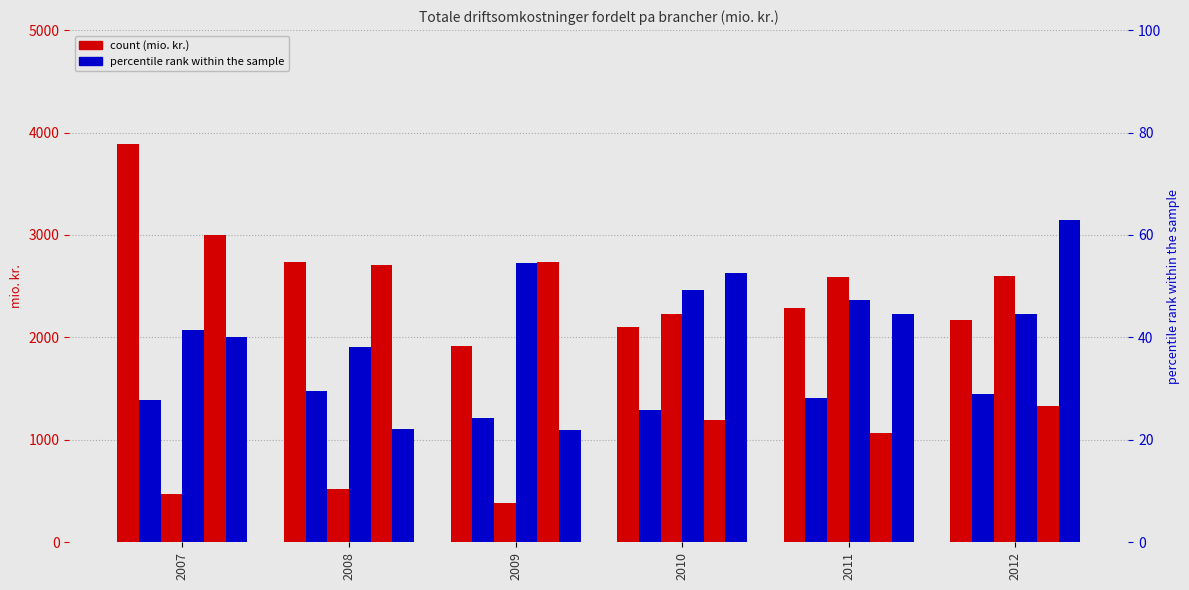

Reading left to right, transcribe all the data shown in this chart.

Torske- og fladfisk: 3887.9	2739.9	1912.3	2100.2	2290.5	2166.1
Sild og makrel: 1390.3	1473.9	1211.3	1290.6	1412.2	1443.8
Rejer og muslinger: 471.0	517.4	384.8	2229.3	2591.6	2602.8
Laksefisk: 2072.5	1909.2	2730.8	2460.1	2360.6	2225.8
Blandet forarbejdning: 2998.6	2709.1	2735.1	1189.4	1064.5	1327.6
Fiskemelsfabrikker: 2006.7	1108.8	1097.6	2631.3	2226.3	3148.0